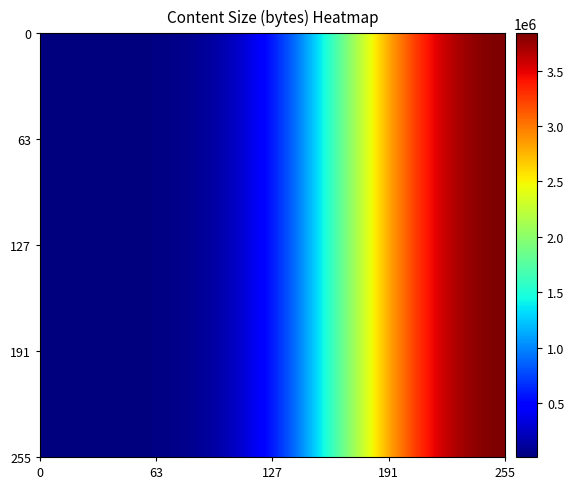

What is the difference between the maximum and minimum values in the SND 2007-001-V1_1_gml.zip series?

3950646